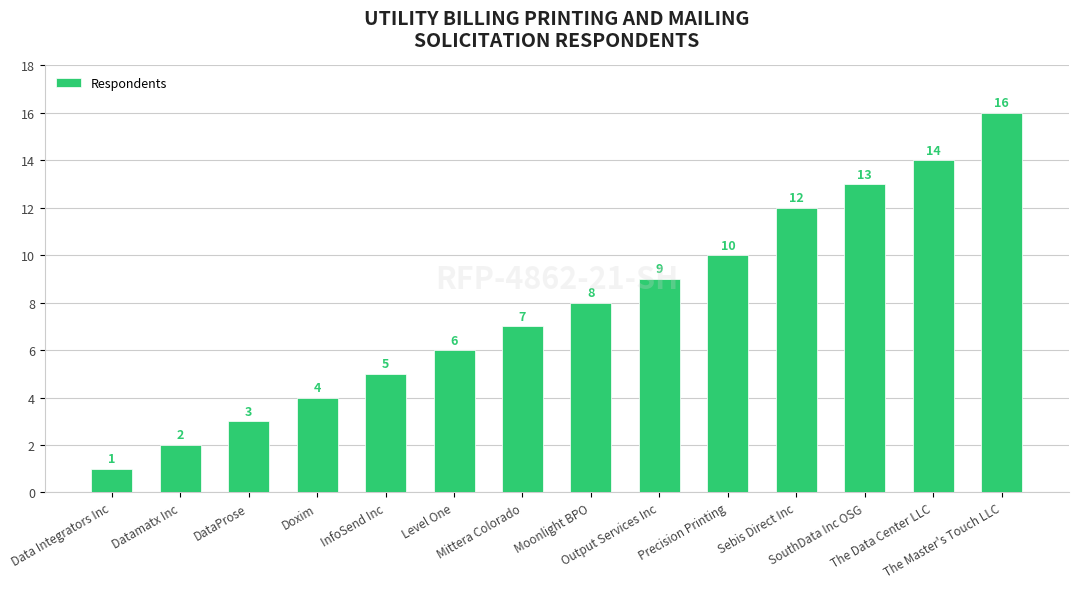

What is the label of the 2nd bar from the right?

The Data Center LLC